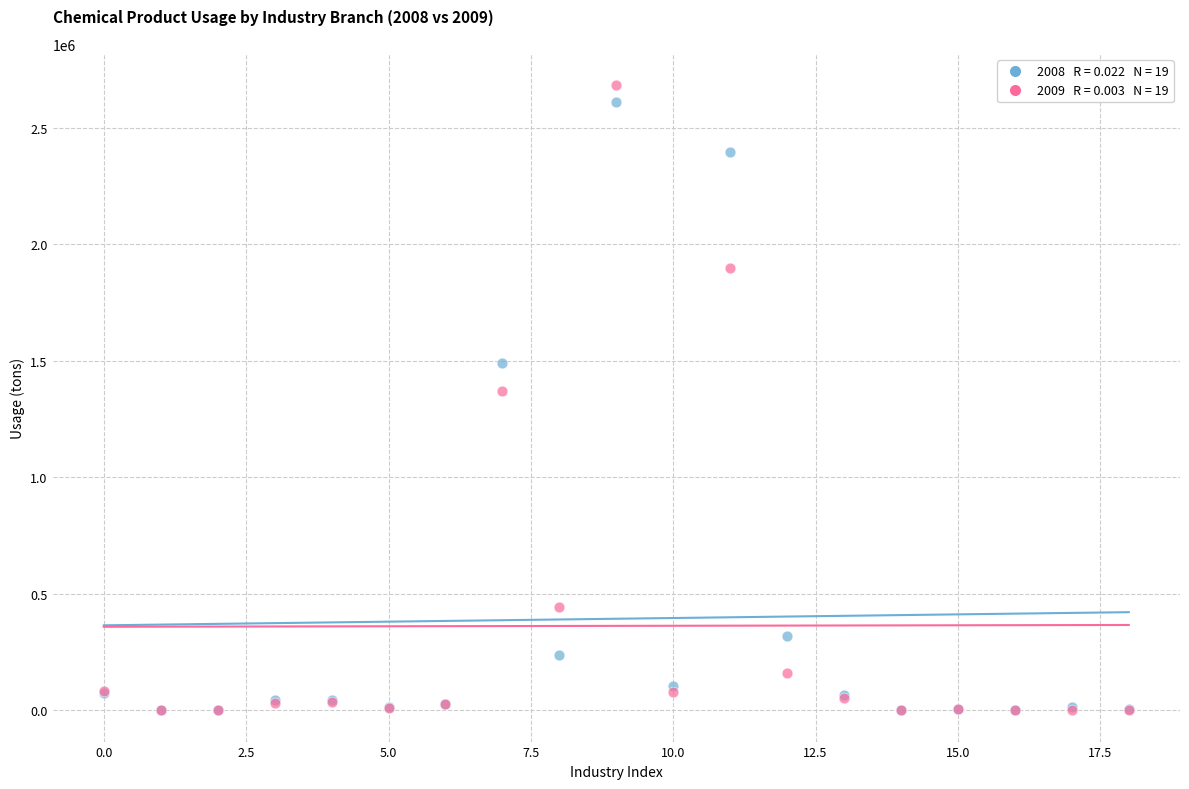

Across all series, what Y value is closest to 1341269?

1370960.6